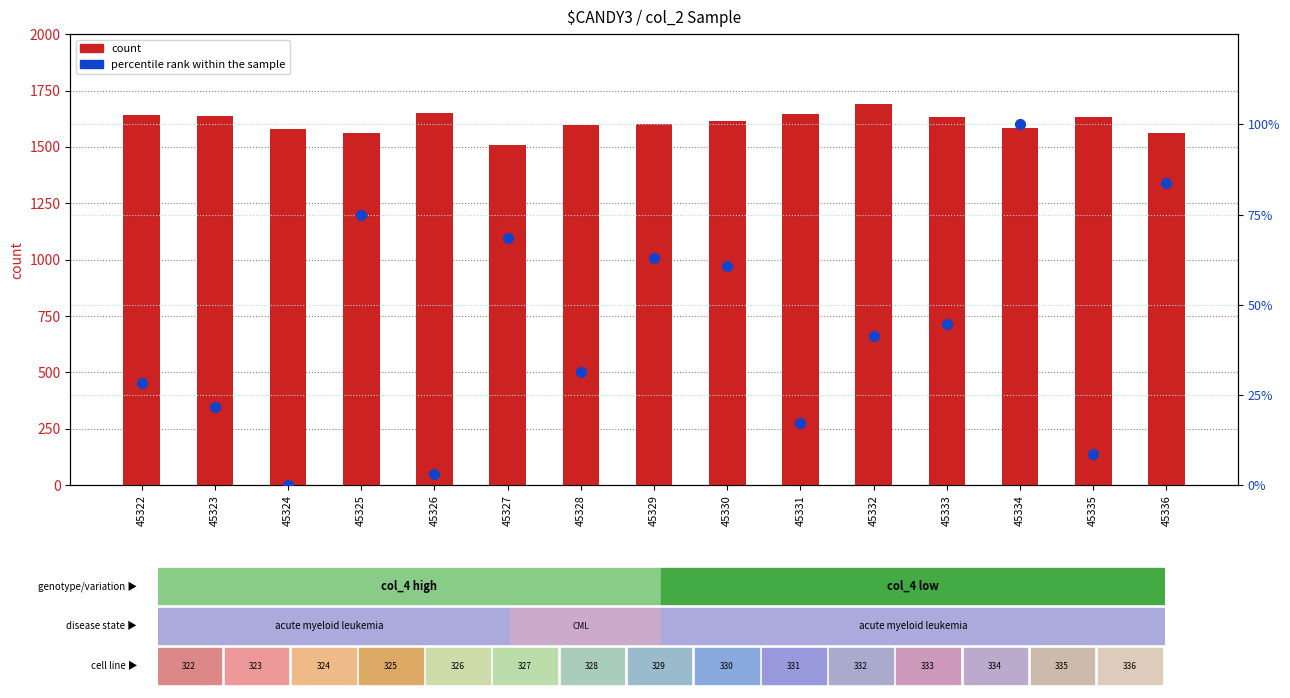

Which series has the largest total across all categories?

count